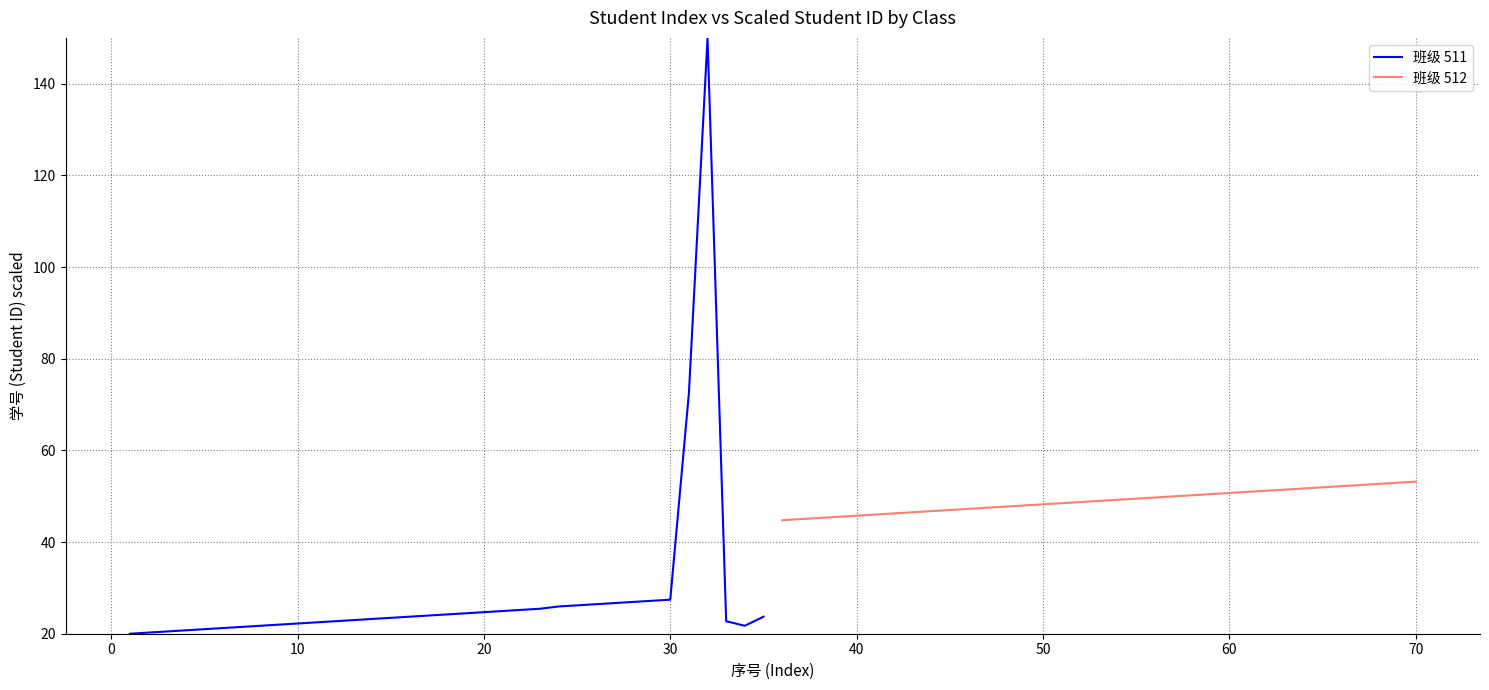

What is the lowest value of the 班级 511 series?

20.0